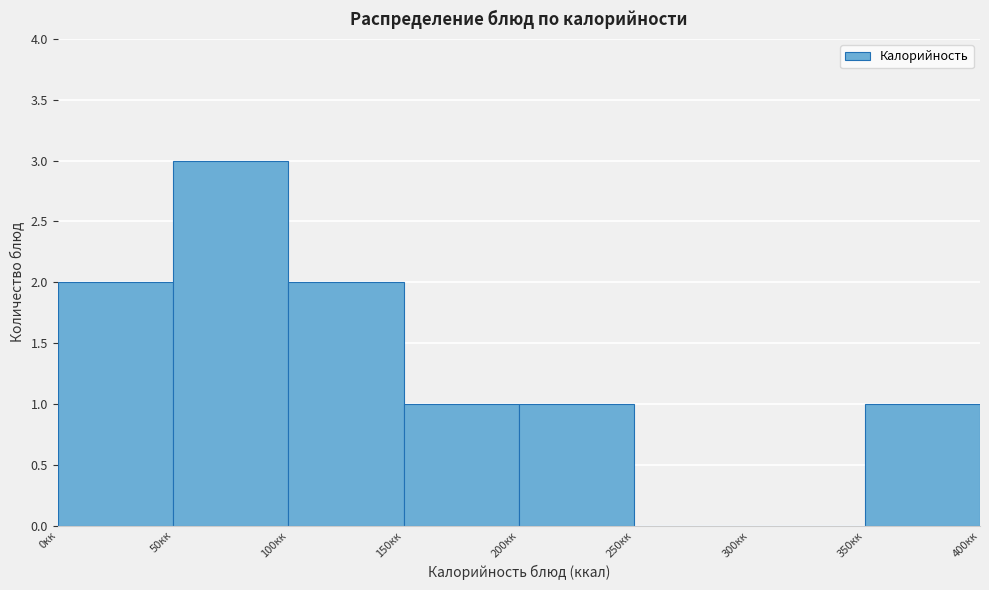

Reading left to right, transcribe this chart: for each bar, give the range it covers on the x-axis and its height. The values are not printed on the chart, so give them approximately, as read against the axis.

0 to 50: 2
50 to 100: 3
100 to 150: 2
150 to 200: 1
200 to 250: 1
250 to 300: 0
300 to 350: 0
350 to 400: 1